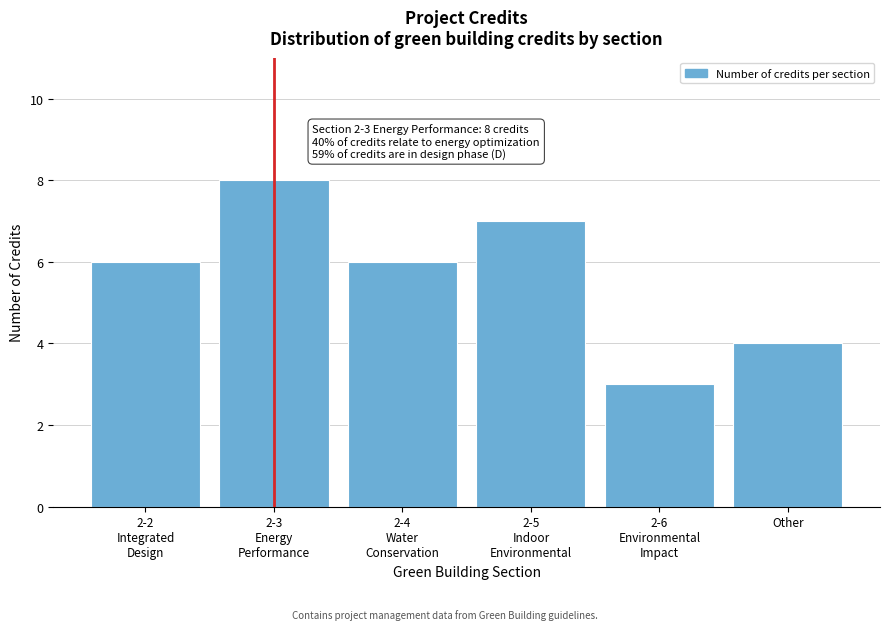

Reading left to right, transcribe all the data shown in this chart.

6	8	6	7	3	4